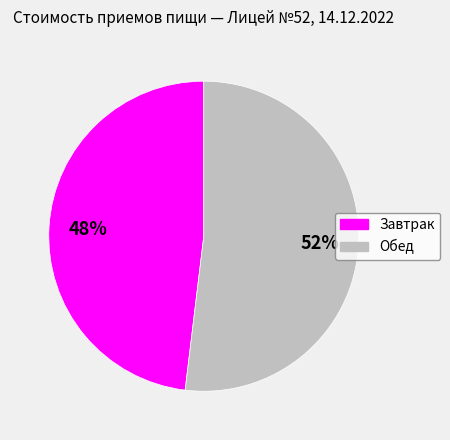

What is the smallest slice in the pie chart?

Завтрак